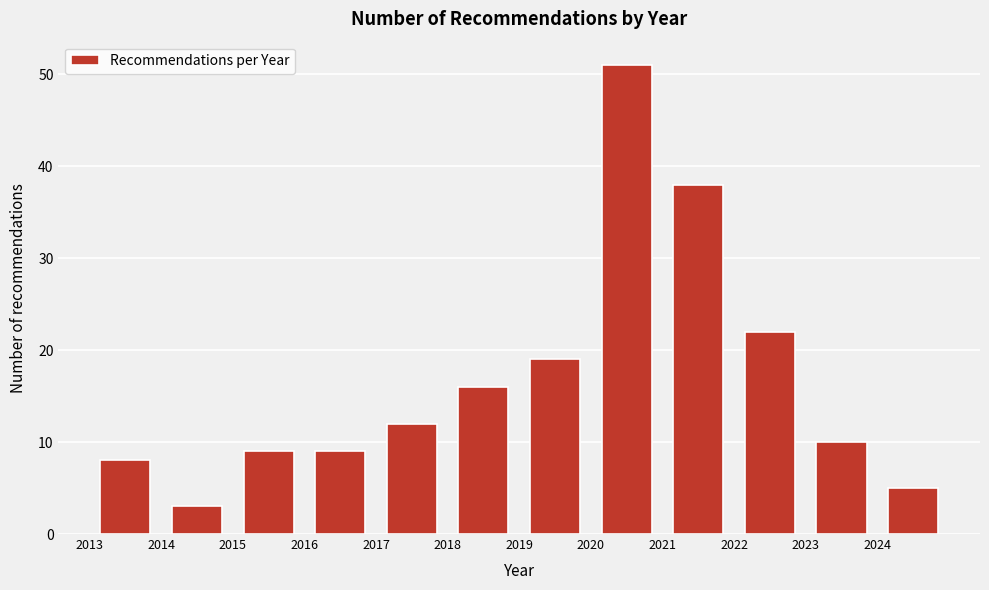

How tall is the bar that spans 2015 to 2016 on the x-axis? The values are not printed on the chart, so give them approximately, as read against the axis.

9